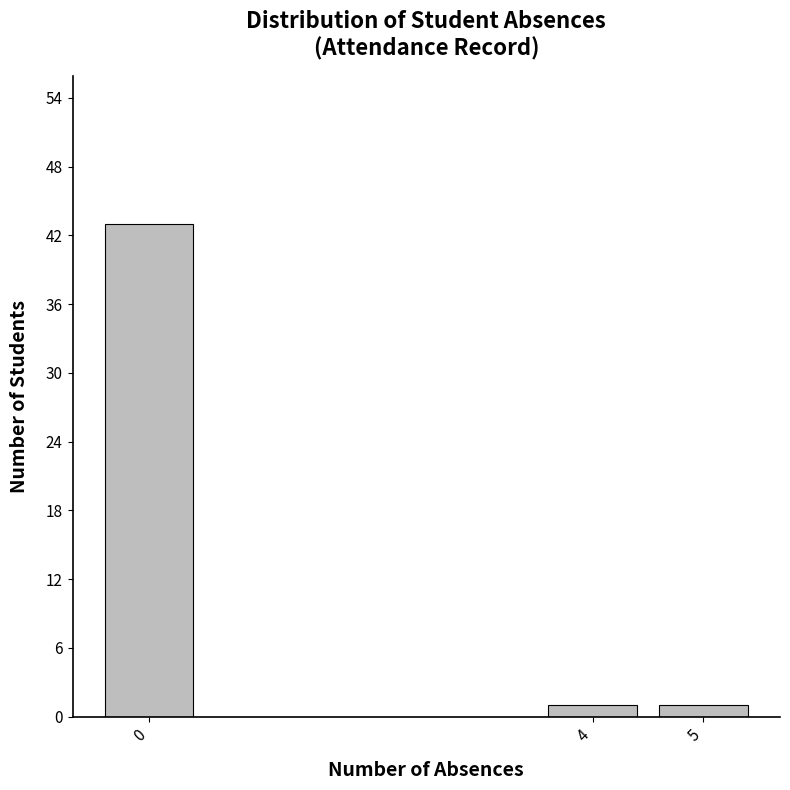

Reading left to right, what are all the values shown in this chart?

0=43	4=1	5=1